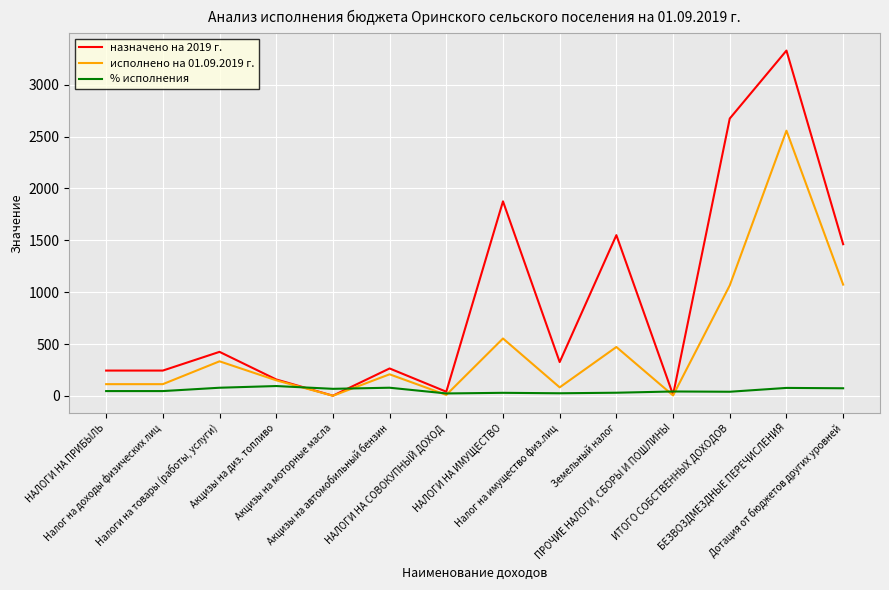

What is the greatest value displayed?

3330.0